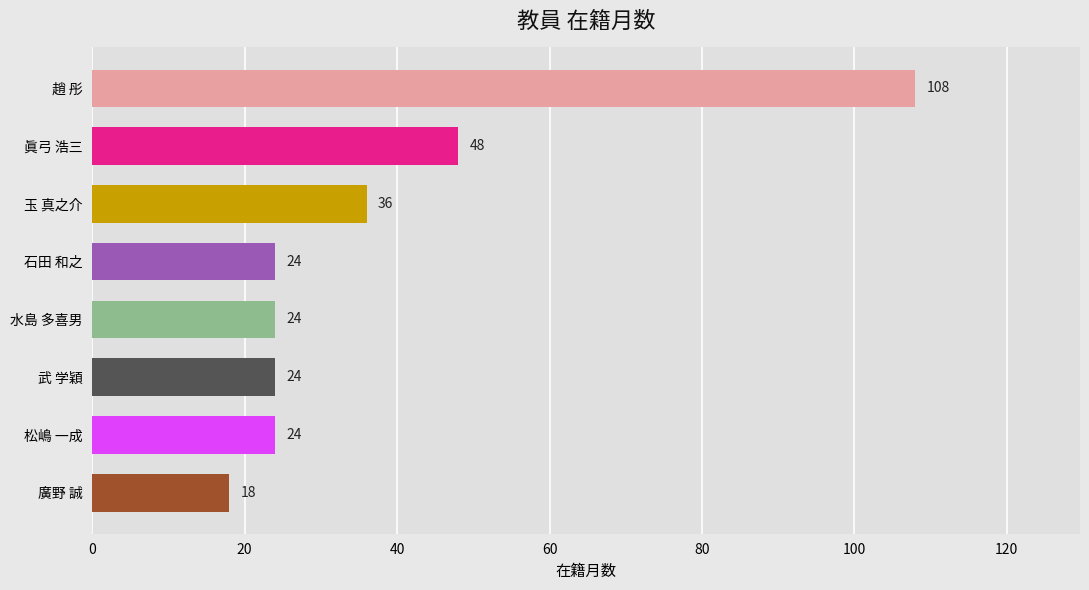

Approximately how many times larger is the value at 眞弓 浩三 compared to 石田 和之?

2.0